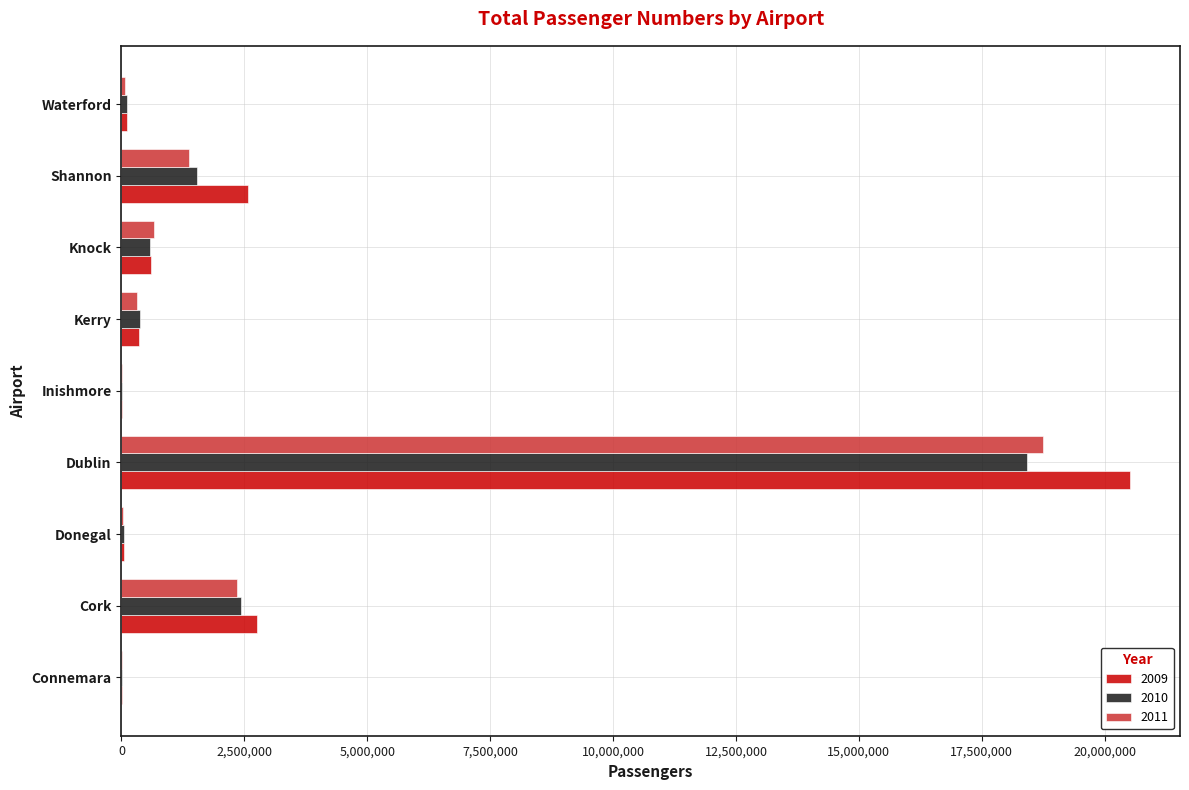

The value of 2009 at Cork is 3915934. True or false?

False